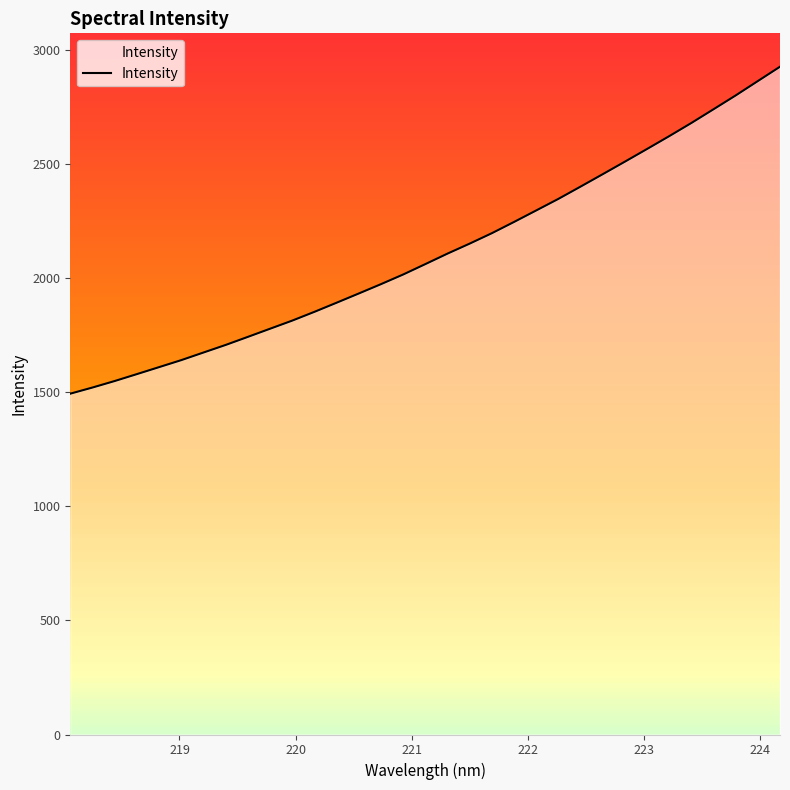

What is the difference between the maximum and minimum values?

1433.2